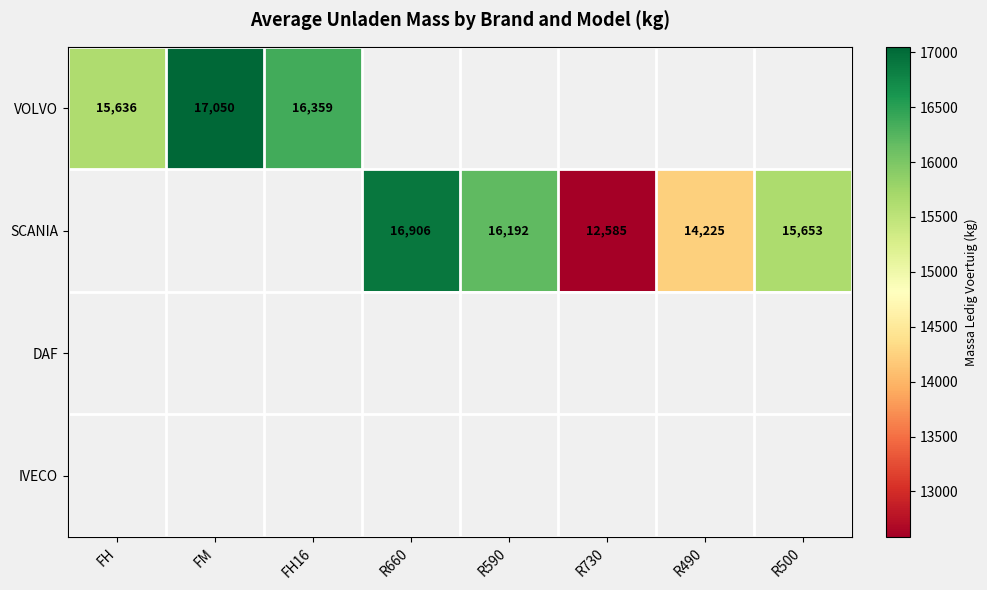

True or false: SCANIA has a value of 21986 at R730.

False